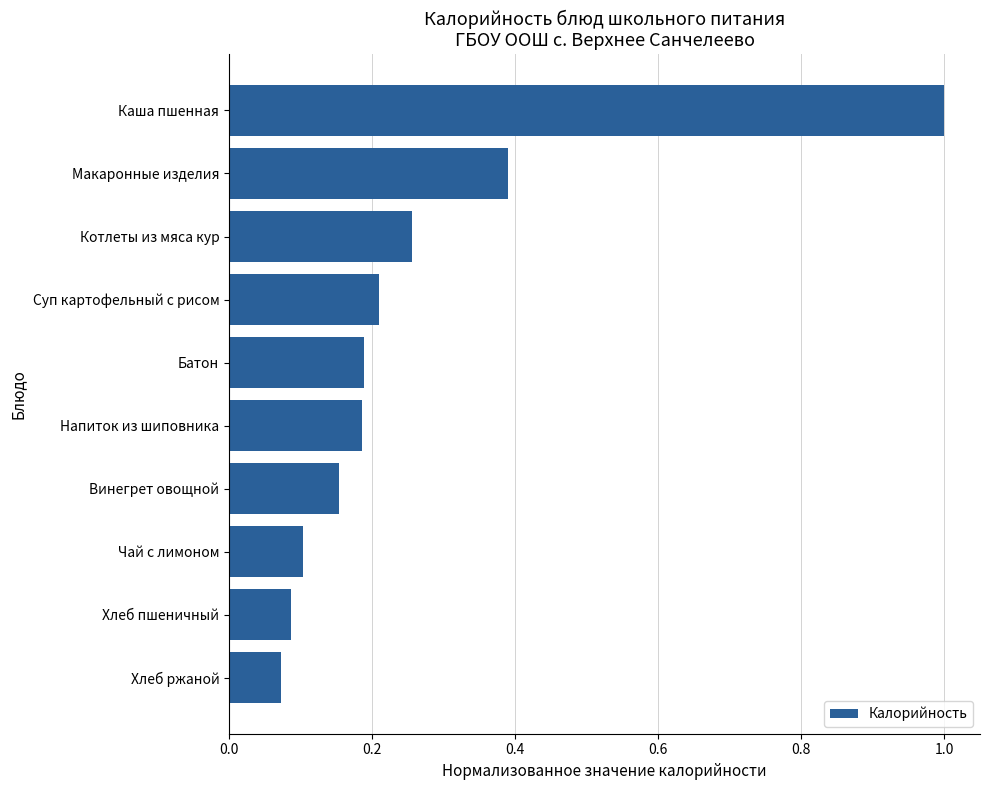

What value does the data have at Каша пшенная?

1.0